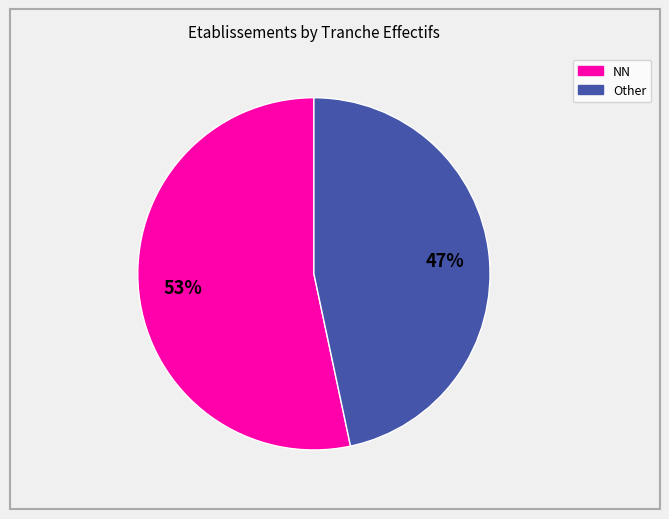

Count the number of slices in the pie.

2